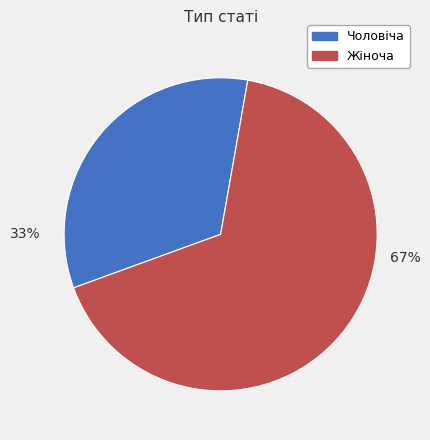

How many slices are in this pie chart?

2